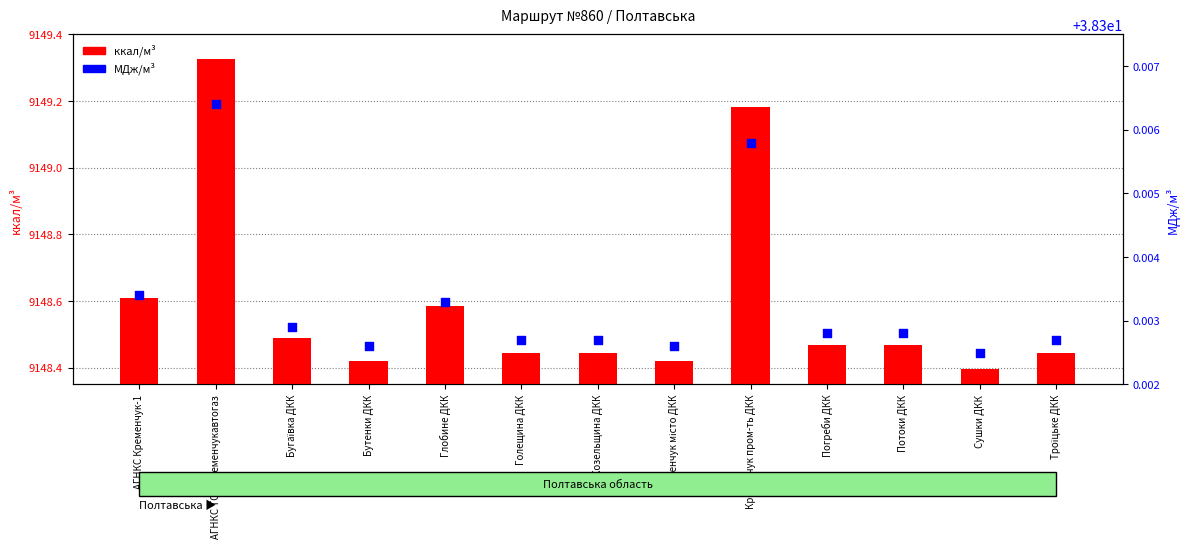

Is the value of МДж/м³ at Потоки ДКК greater than the value of ккал/м³ at Бугаївка ДКК?

No